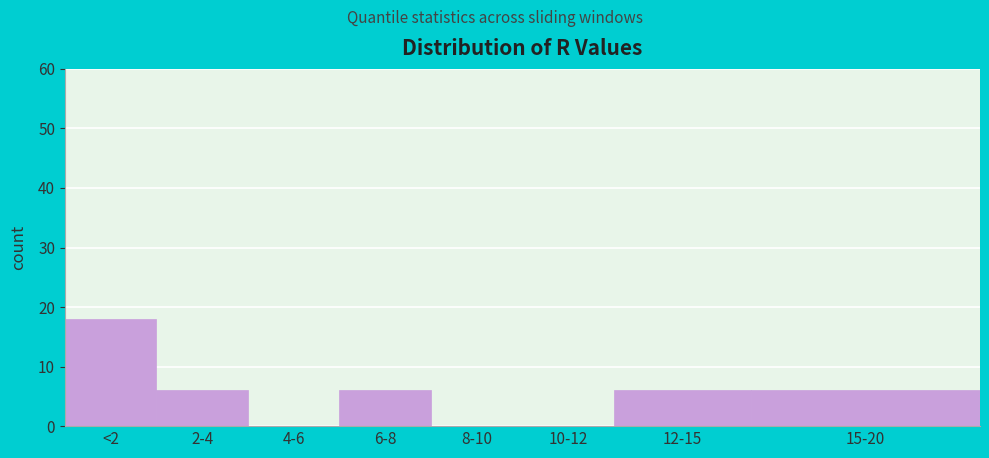

Reading left to right, transcribe all the data shown in this chart.

<2=18	2-4=6	4-6=0	6-8=6	8-10=0	10-12=0	12-15=6	15-20=6